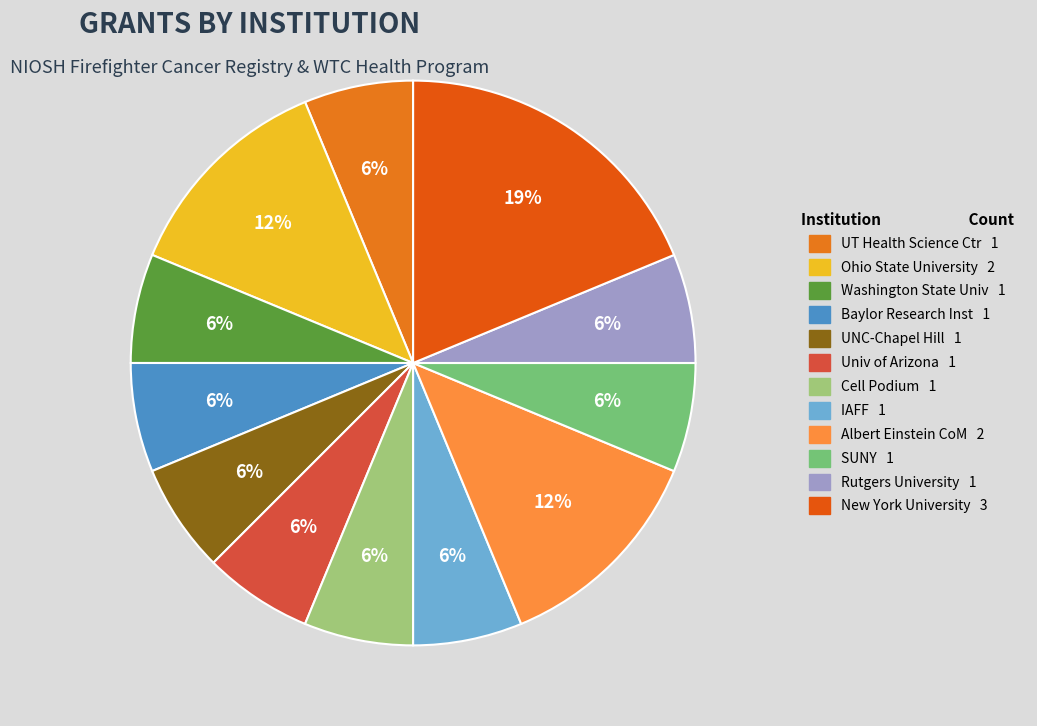

To the nearest percent, what is the average slice percentage?

8%